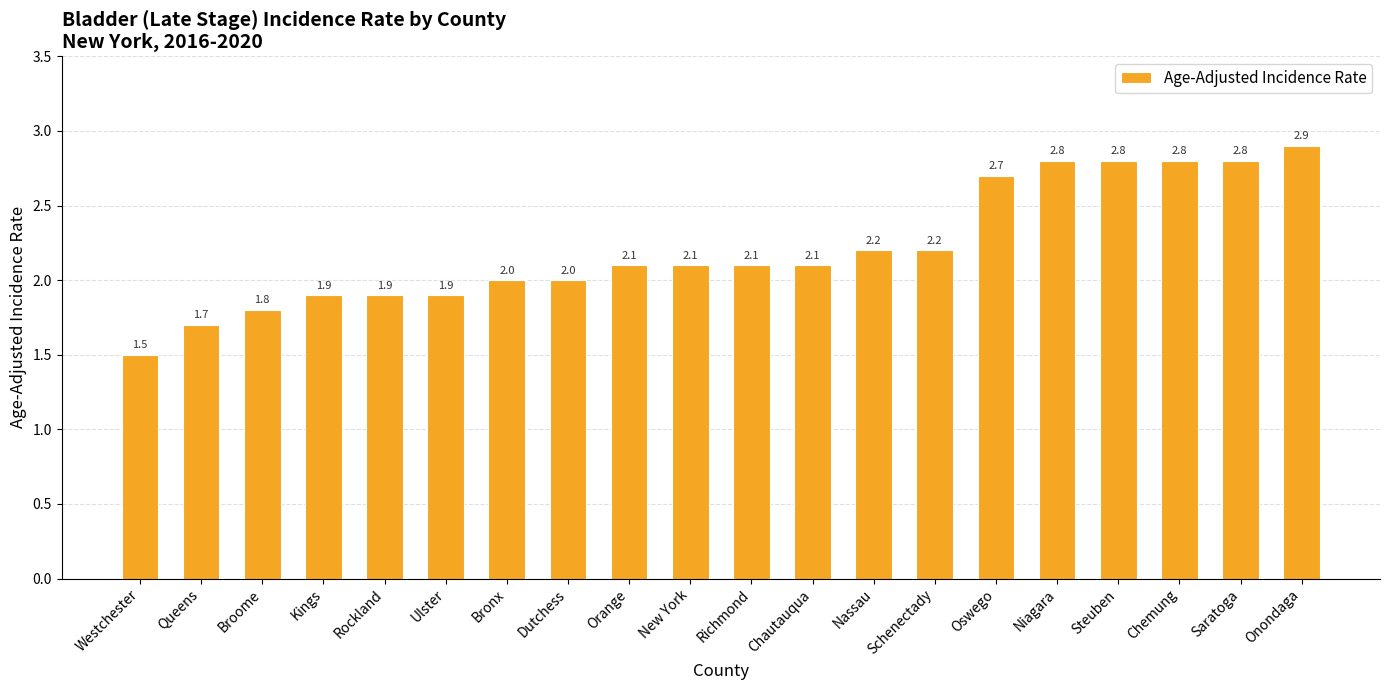

Reading left to right, list all the values displayed in this chart.

Westchester=1.5	Queens=1.7	Broome=1.8	Kings=1.9	Rockland=1.9	Ulster=1.9	Bronx=2.0	Dutchess=2.0	Orange=2.1	New York=2.1	Richmond=2.1	Chautauqua=2.1	Nassau=2.2	Schenectady=2.2	Oswego=2.7	Niagara=2.8	Steuben=2.8	Chemung=2.8	Saratoga=2.8	Onondaga=2.9